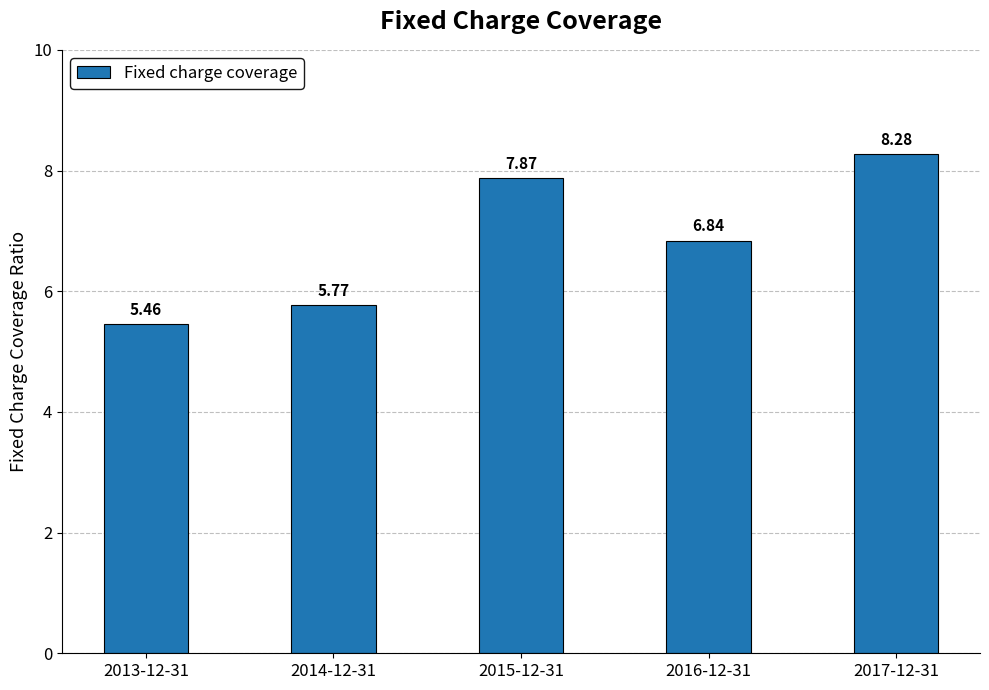

List the labels in order of value, smallest first.

2013-12-31, 2014-12-31, 2016-12-31, 2015-12-31, 2017-12-31